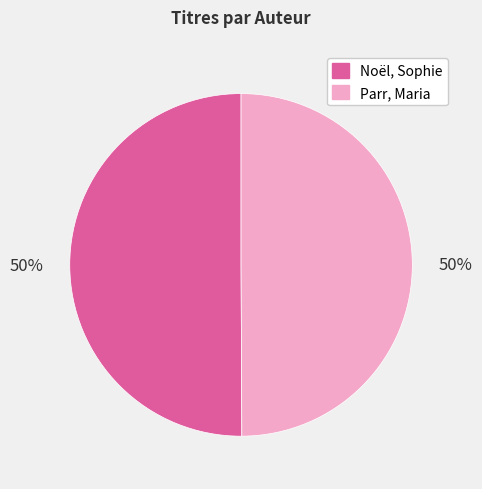

To the nearest percent, what portion does Noël, Sophie represent?

50%